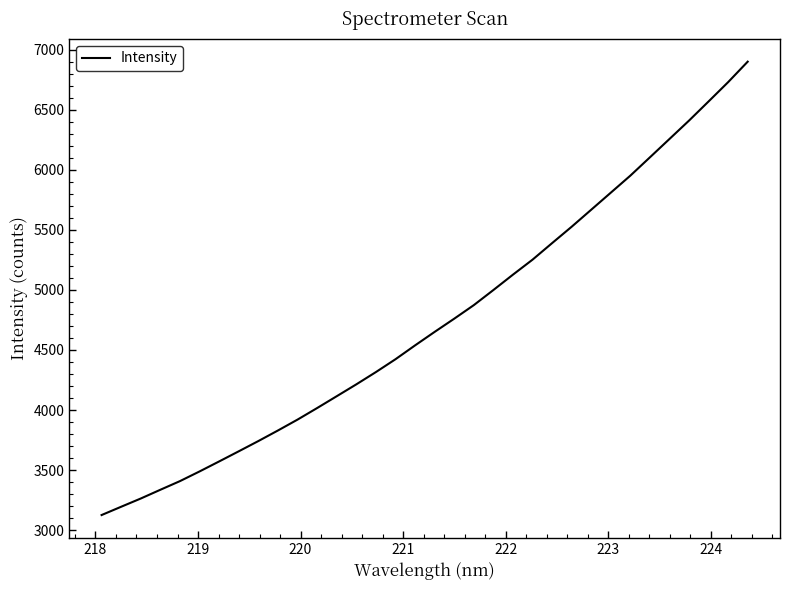

What is the sum of all values?

161149.4